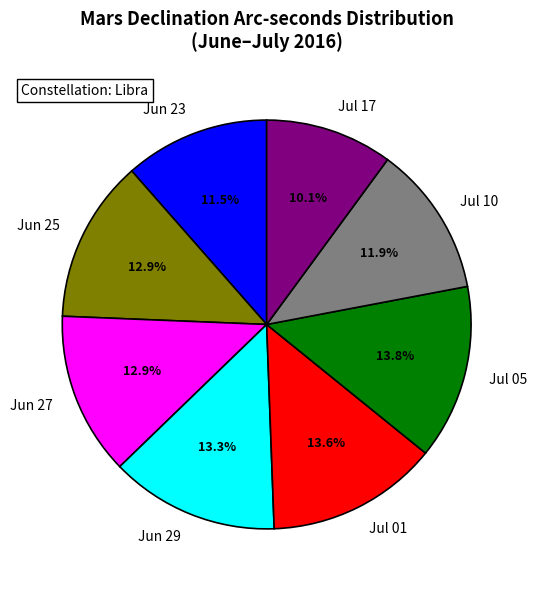

Between Jul 17 and Jul 10, which is larger?

Jul 10